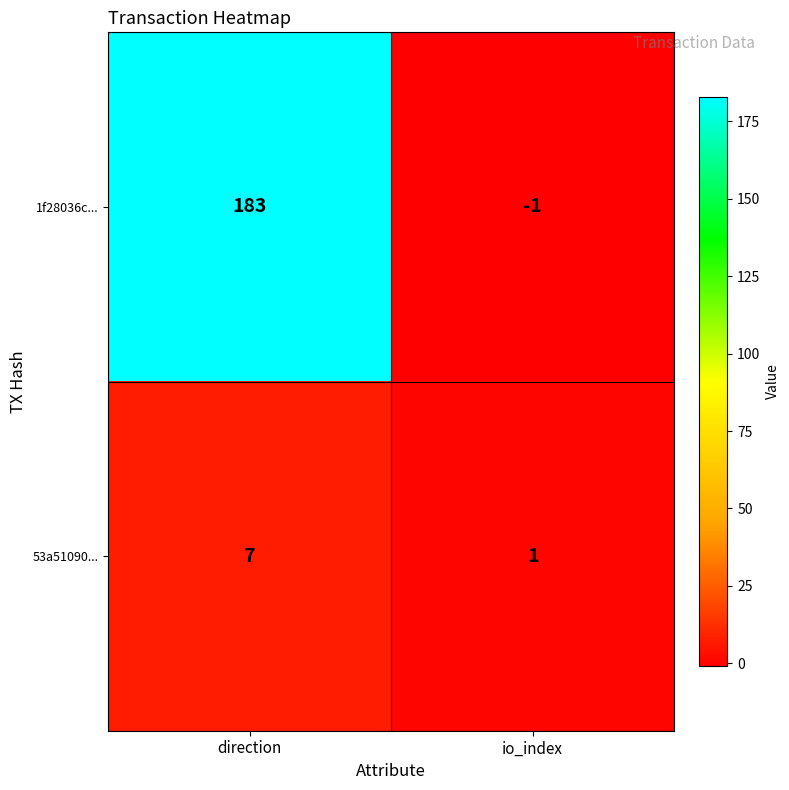

Which category has the highest value in the 53a51090... series?

direction